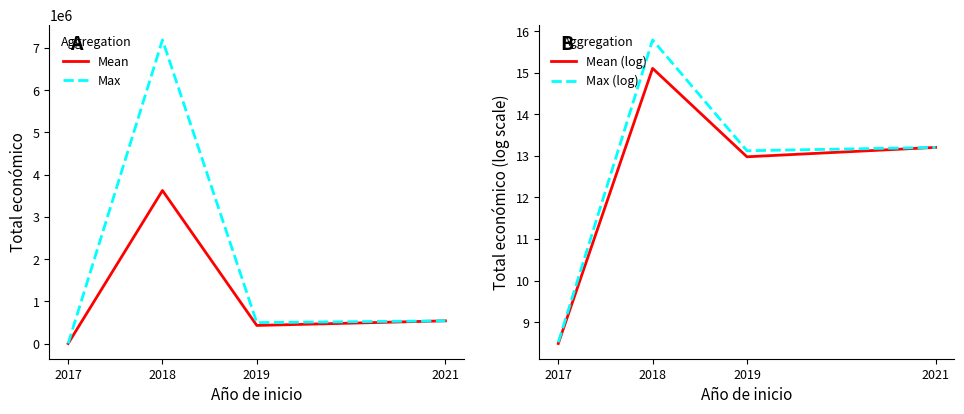

Which category has the highest value in the Max (log) series?

2018